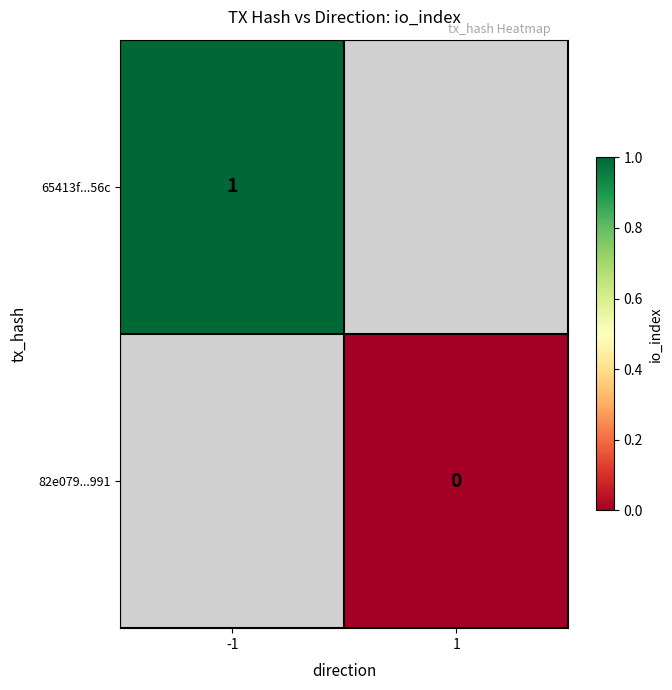

The value of 65413f...56c at -1 is 2. True or false?

False